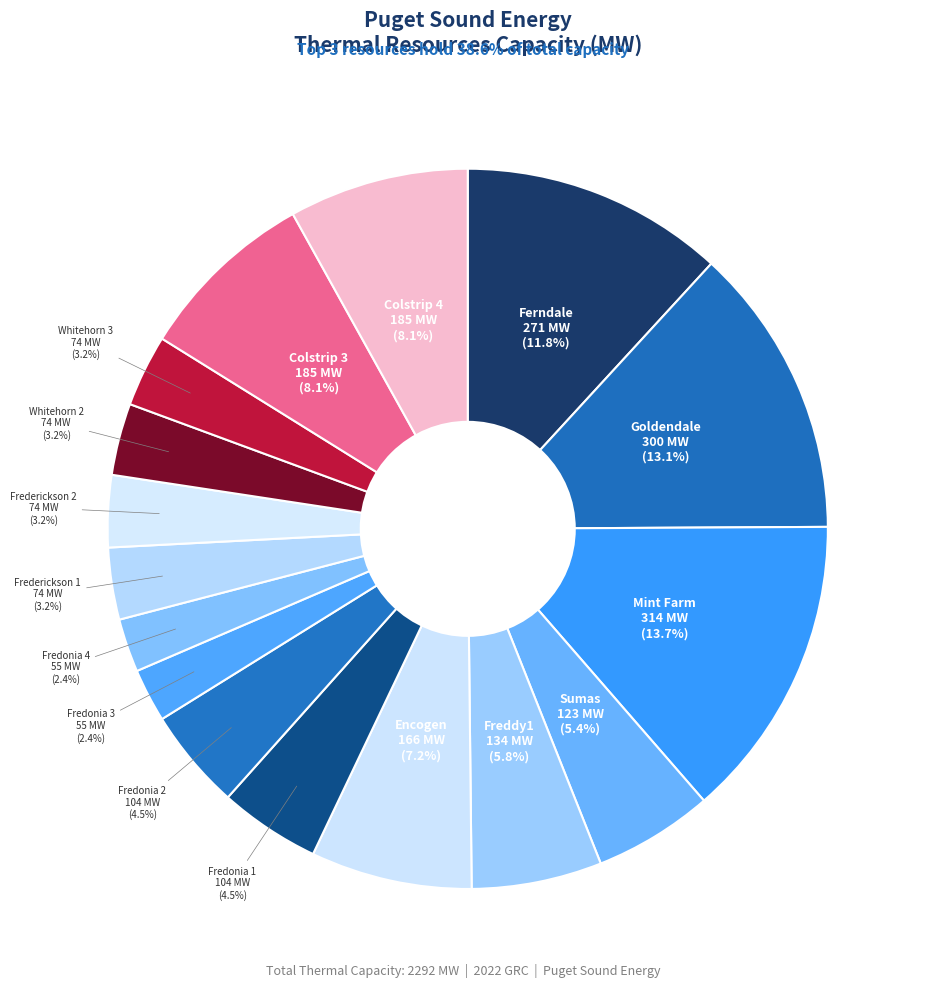

Which category has the smallest portion of the pie?

Fredonia 3